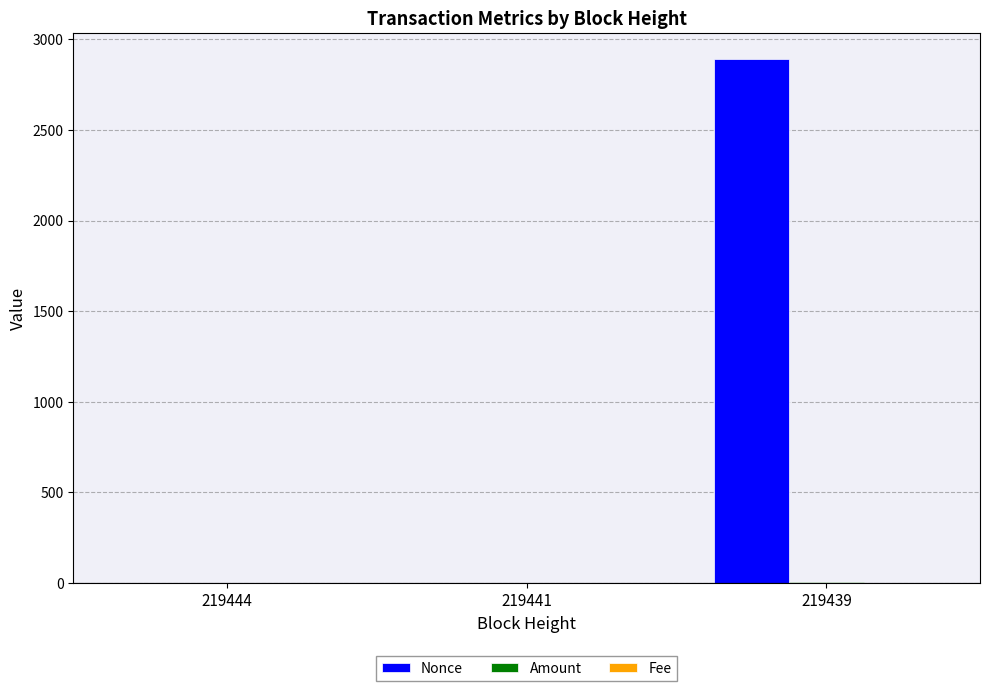

At which category does the chart reach its peak across all series?

219439